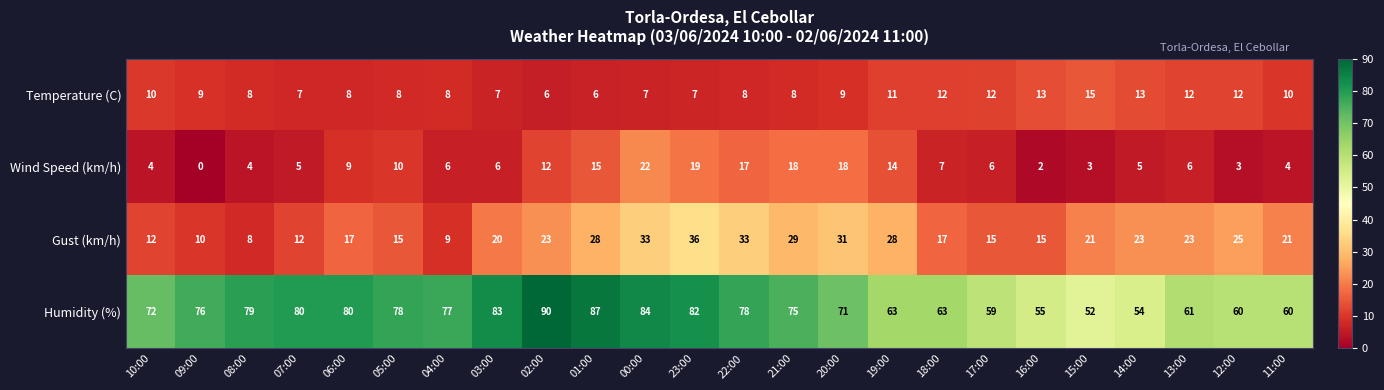

Between 09:00 and 11:00, which series saw the biggest shift?

Humidity (%)